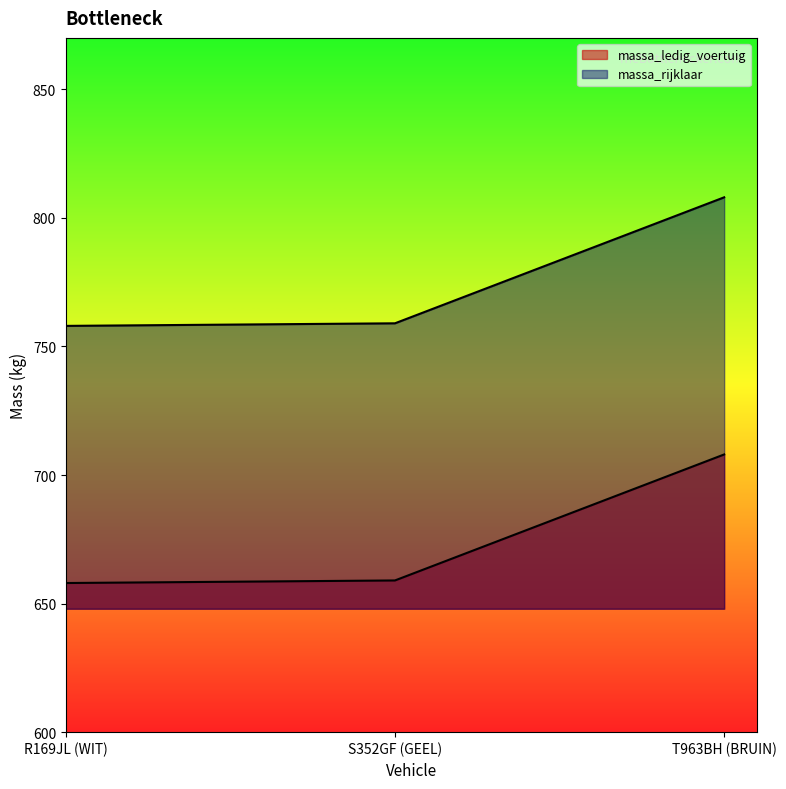

Does the chart have visible grid lines?

No